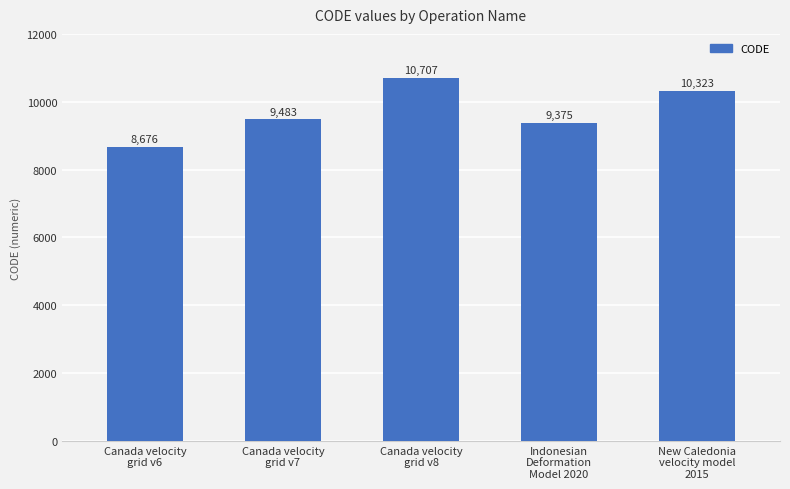

Which label corresponds to the smallest value in the chart?

Canada velocity
grid v6